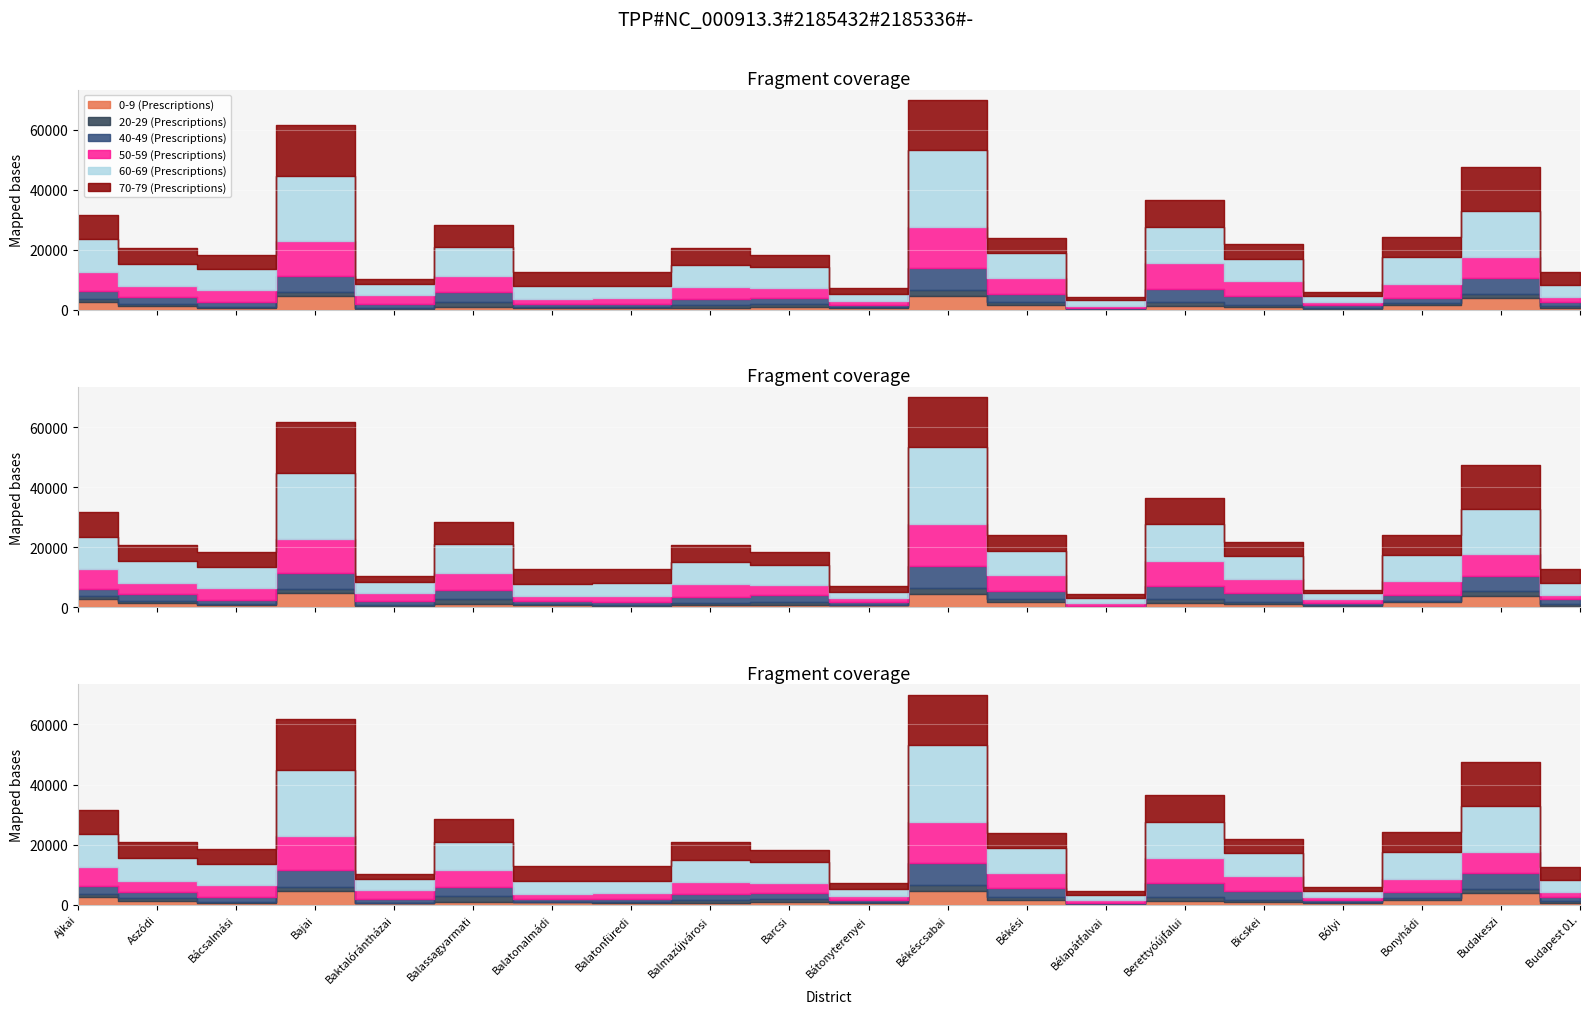

What are all the series names shown in the legend?

0-9 (Prescriptions), 20-29 (Prescriptions), 40-49 (Prescriptions), 50-59 (Prescriptions), 60-69 (Prescriptions), 70-79 (Prescriptions)